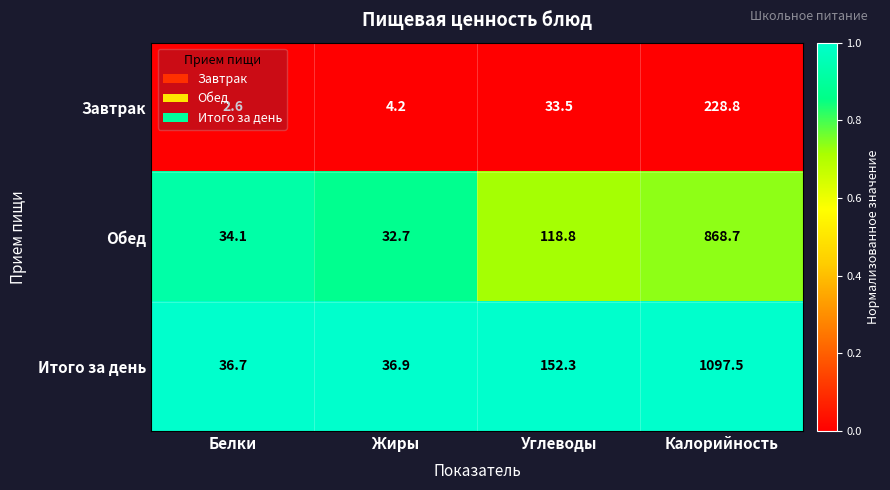

Is it true that Завтрак equals 15.3 at Углеводы?

False